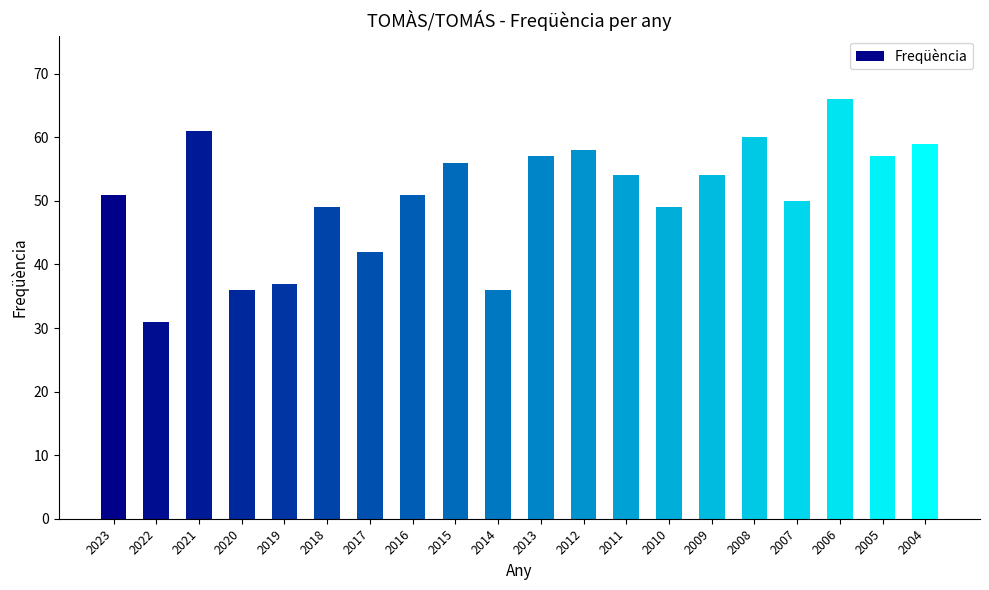

Is it true that the value at 2015 is 86?

False